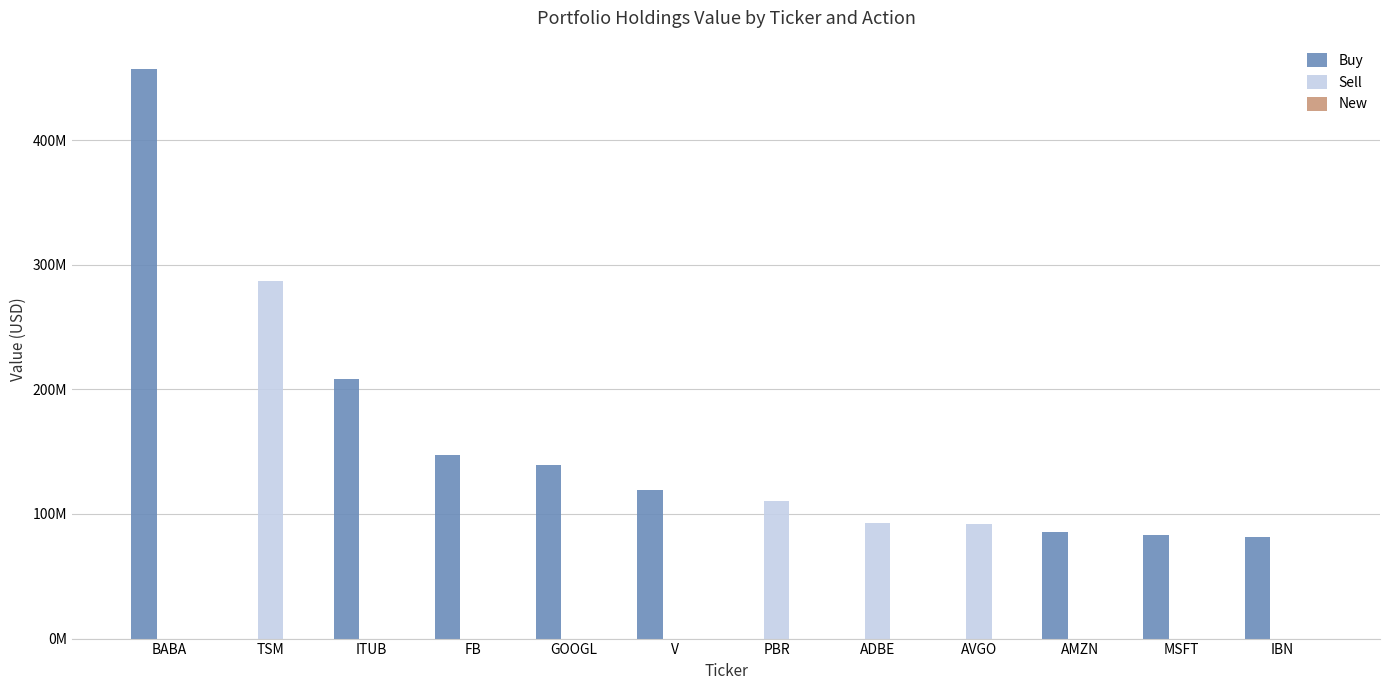

Are the bars grouped side by side (vs. stacked)?

Yes